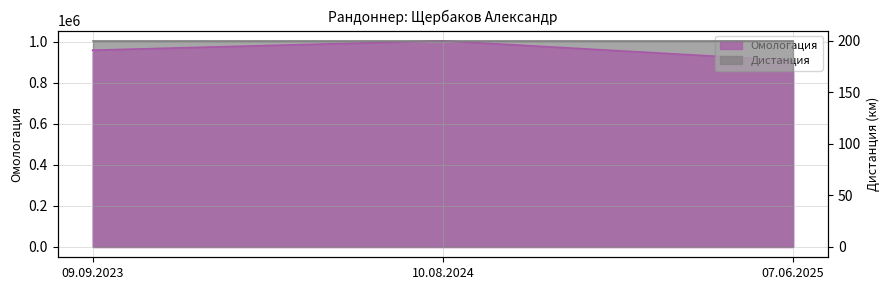

What is the ratio of the value at 09.09.2023 to the value at 10.08.2024?

1.0